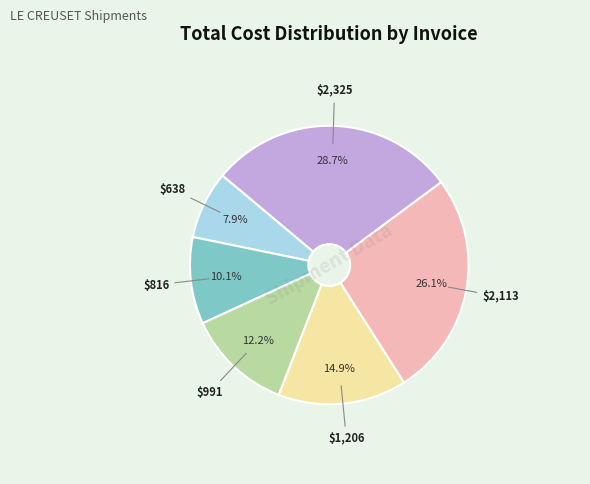

Is there a majority slice in this chart?

No